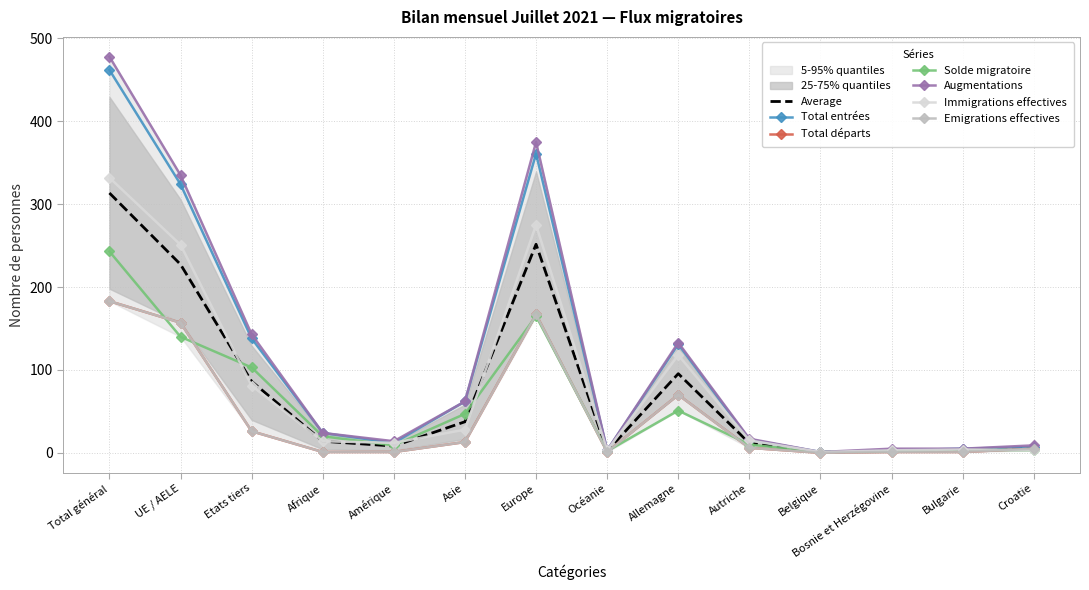

How many lines are shown in the chart?

6